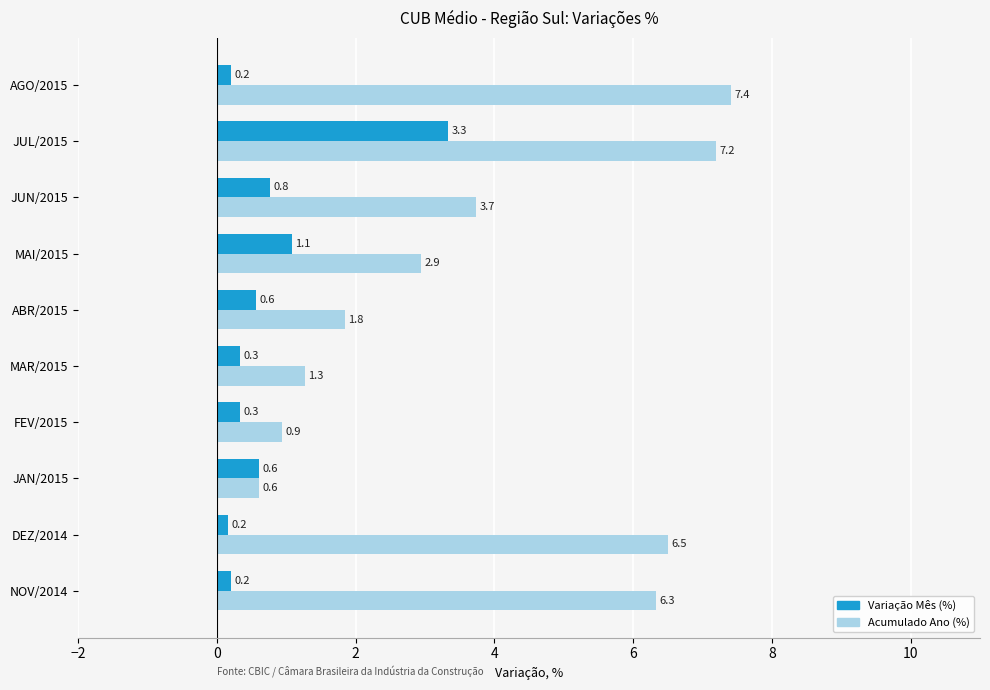

What is the average value of the Acumulado Ano (%) series?

3.9